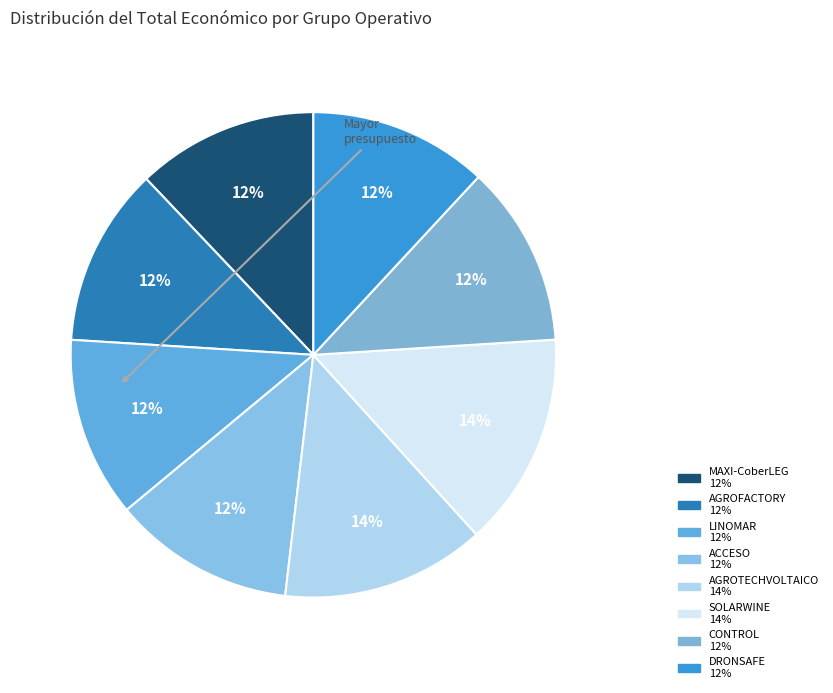

Is MAXI-CoberLEG the majority of the pie?

No